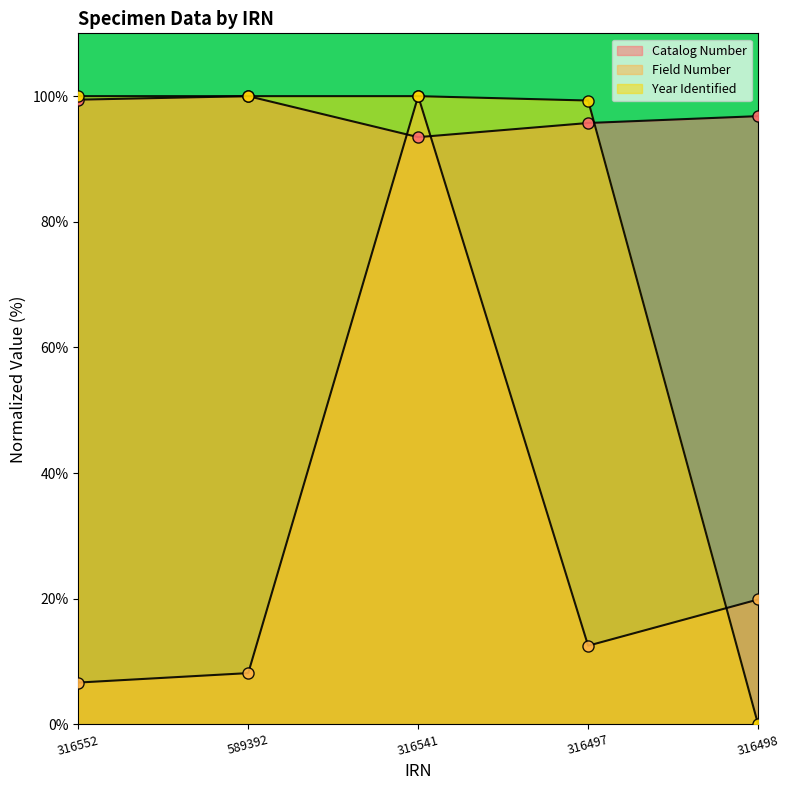

At which label is Catalog Number closest to 96?

316497